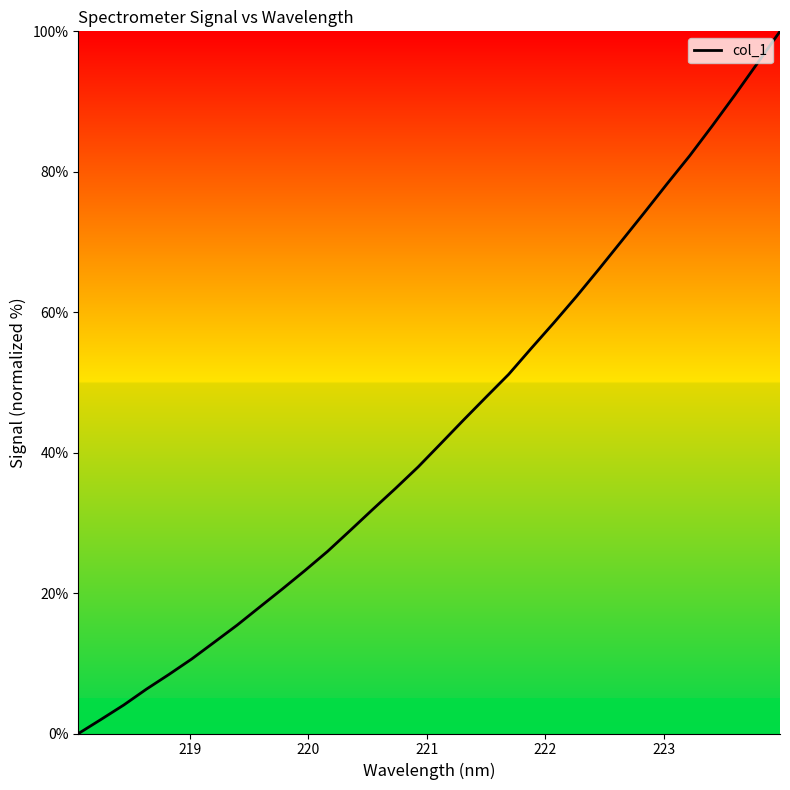

How many lines are shown in the chart?

1